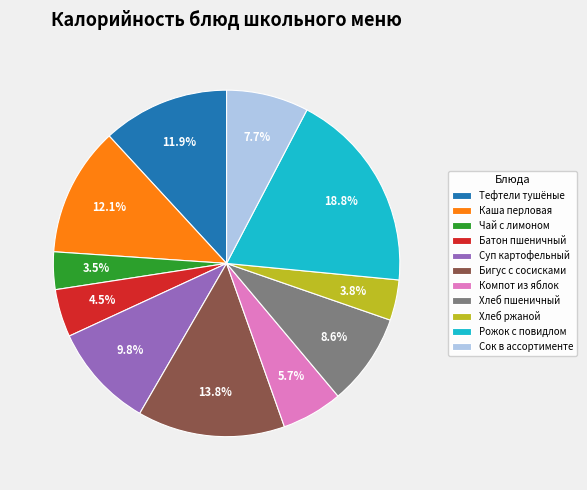

Which category has the biggest portion of the pie?

Рожок с повидлом